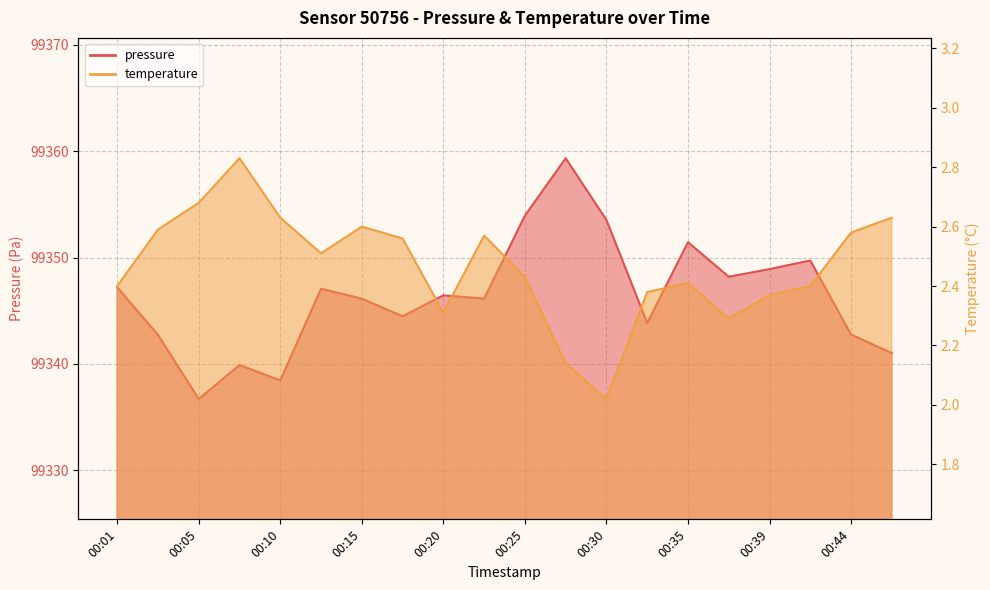

In pressure, how many points are higher than both neighbors (excluding endpoints)?

6